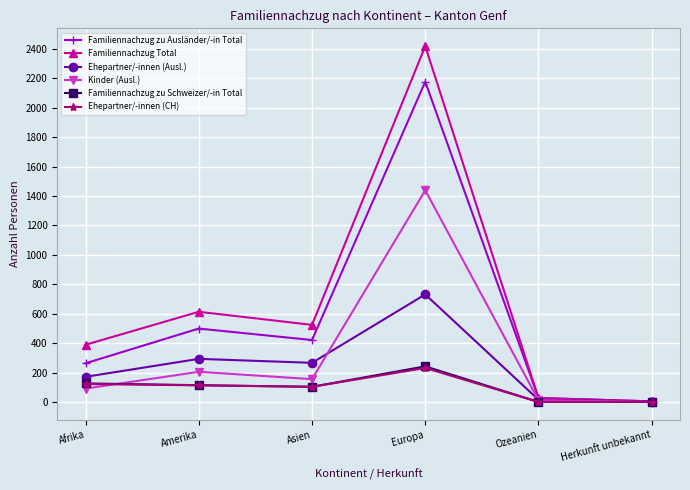

How many lines are shown in the chart?

6